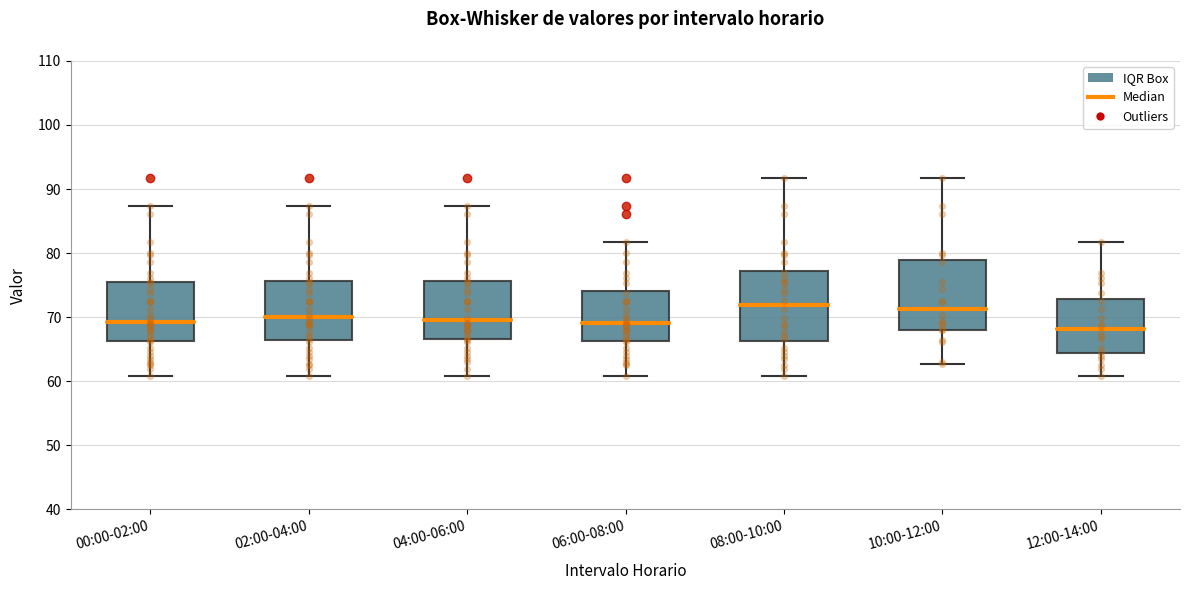

Reading left to right, transcribe this box plot: for each box, give where its median line is, the range the box spans, and where its two whiskers end, as read against the y-axis. The values are not printed on the chart, so give them approximately, as read against the axis.

00:00-02:00: median 69, box 66 to 75, whiskers 61 to 87
02:00-04:00: median 70, box 67 to 76, whiskers 61 to 87
04:00-06:00: median 69, box 67 to 76, whiskers 61 to 87
06:00-08:00: median 69, box 66 to 74, whiskers 61 to 82
08:00-10:00: median 72, box 66 to 77, whiskers 61 to 92
10:00-12:00: median 71, box 68 to 79, whiskers 63 to 92
12:00-14:00: median 68, box 64 to 73, whiskers 61 to 82